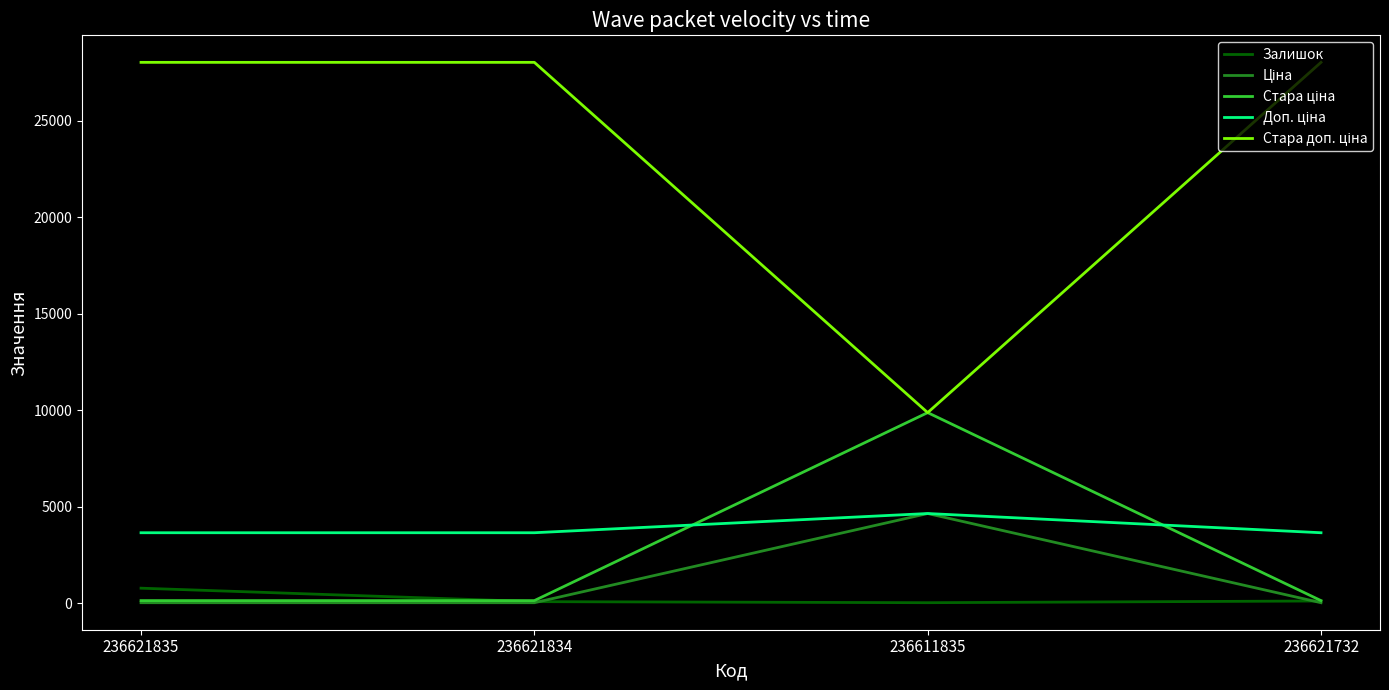

At how many categories does at least one series exceed 120?

4